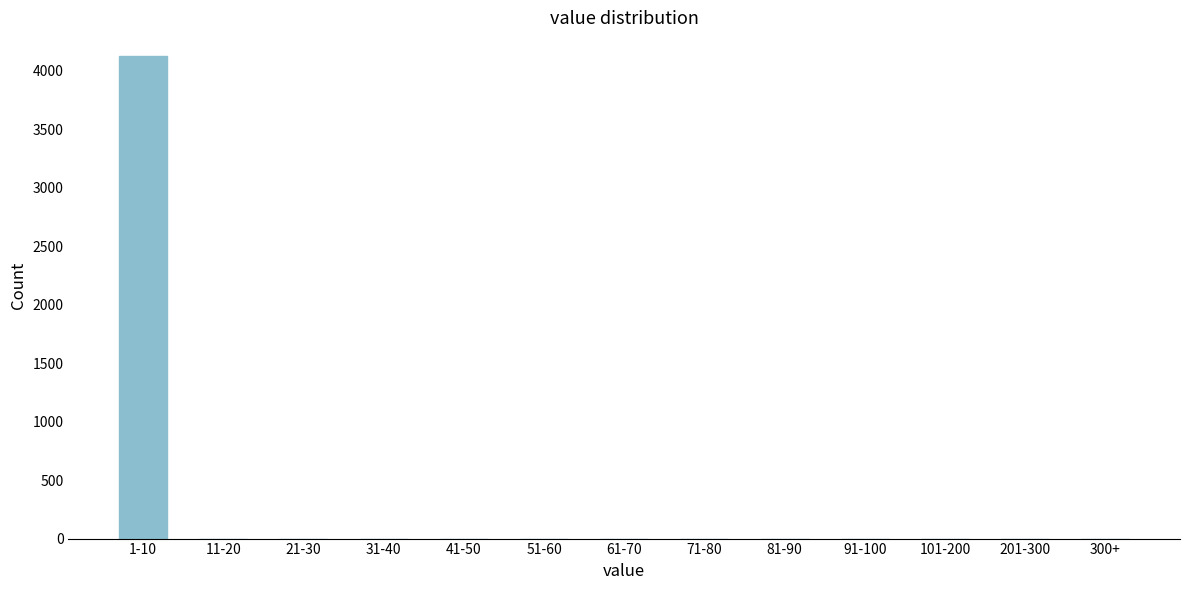

Reading left to right, what are all the values shown in this chart?

1-10=4121	11-20=0	21-30=0	31-40=0	41-50=0	51-60=0	61-70=0	71-80=0	81-90=0	91-100=0	101-200=0	201-300=0	300+=0